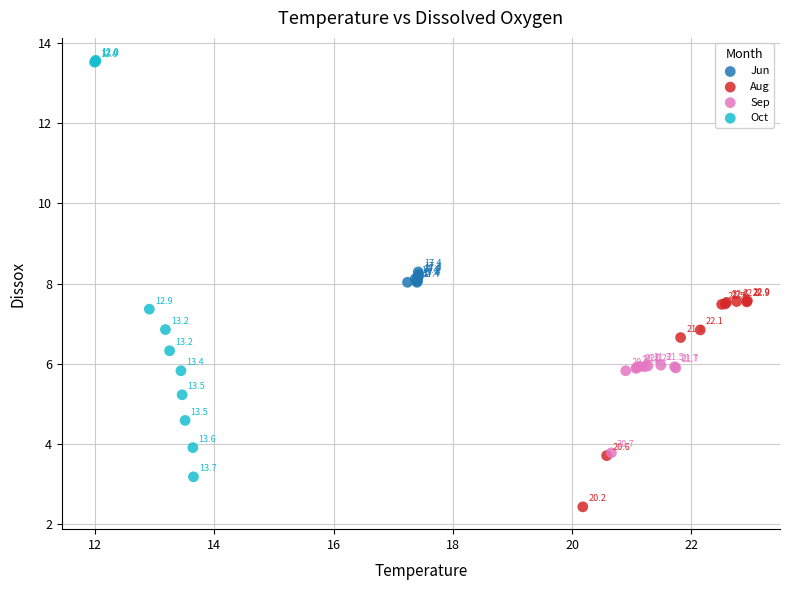

Which series has the widest spread of Y values?

Oct